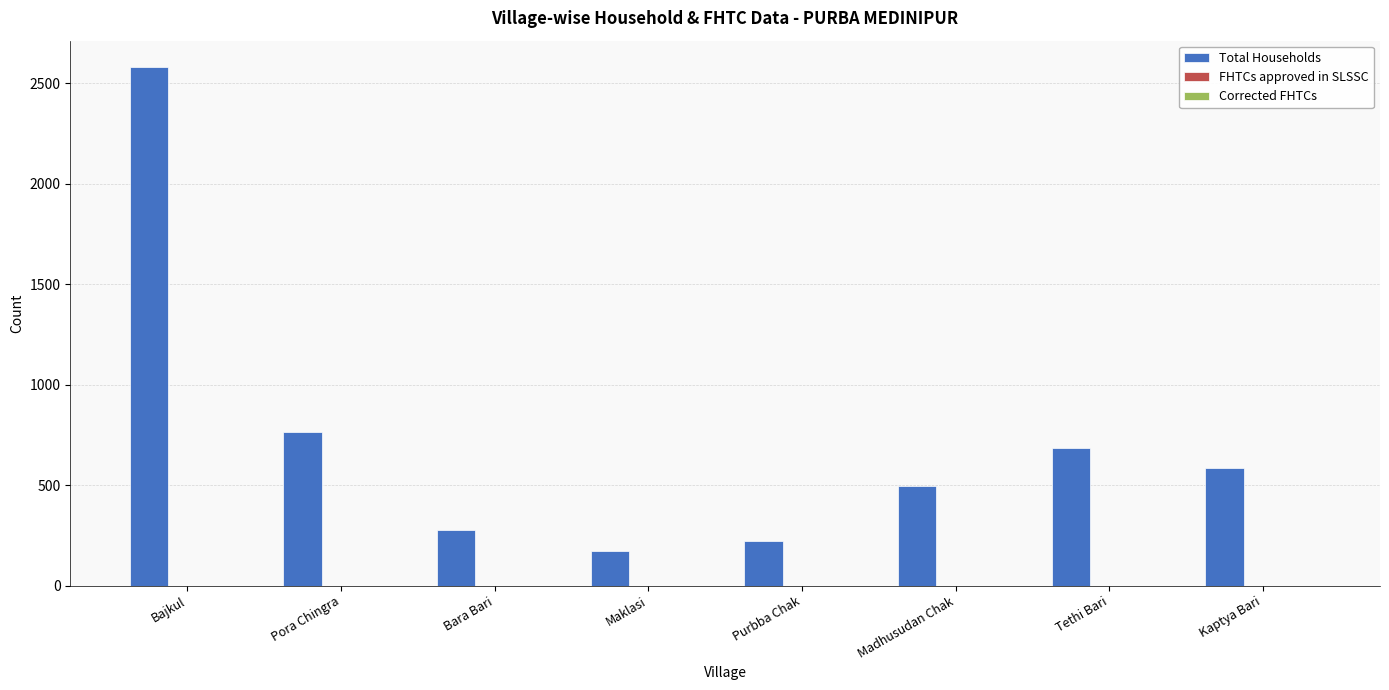

The value at Tethi Bari is 1060. True or false?

False